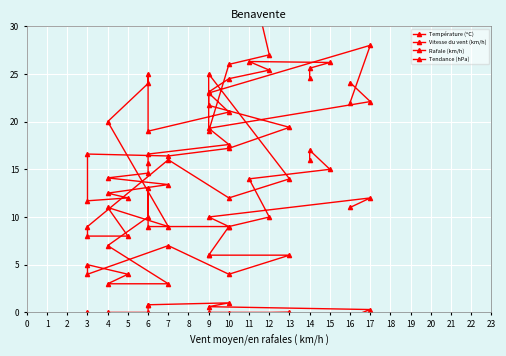

The Vitesse du vent (km/h) series shows 3.8 at 9. True or false?

False